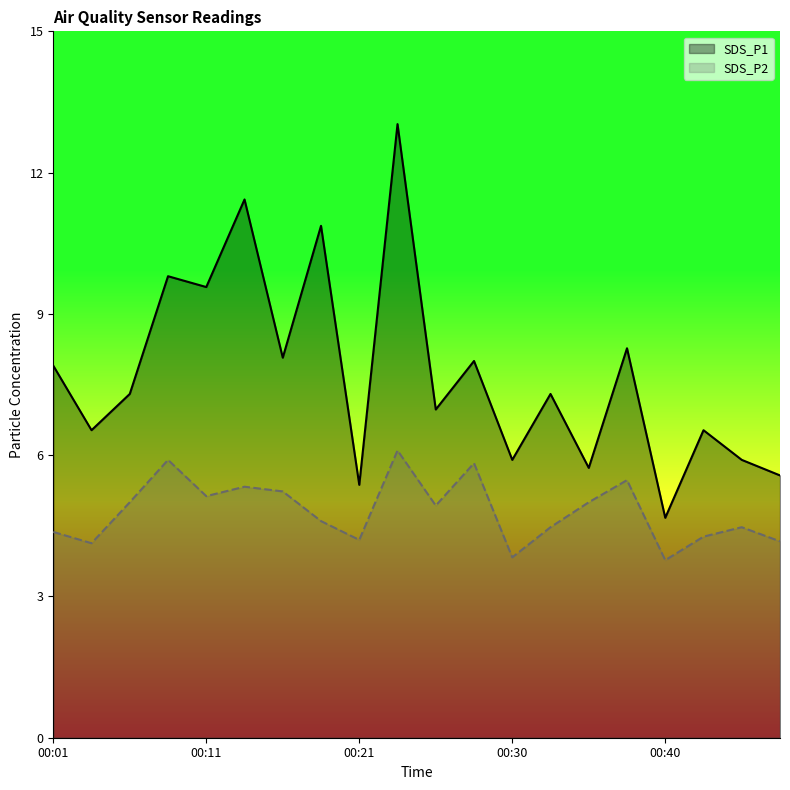

What is the minimum value for SDS_P1?

4.7